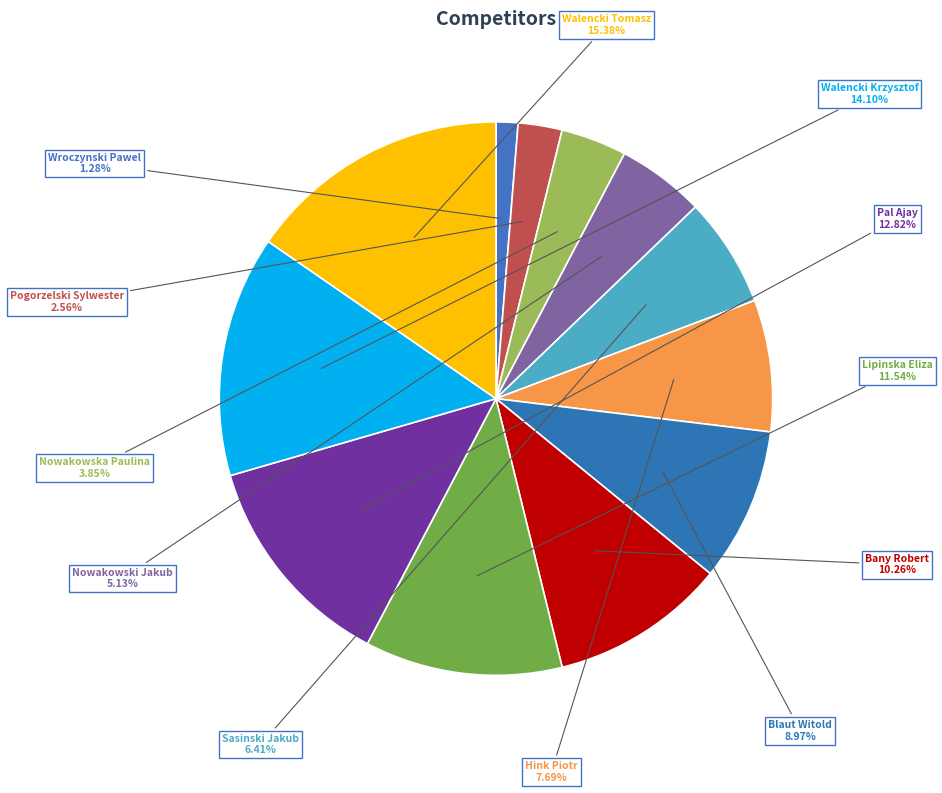

To the nearest percent, what is the difference between the largest and smallest slice percentages?

14%